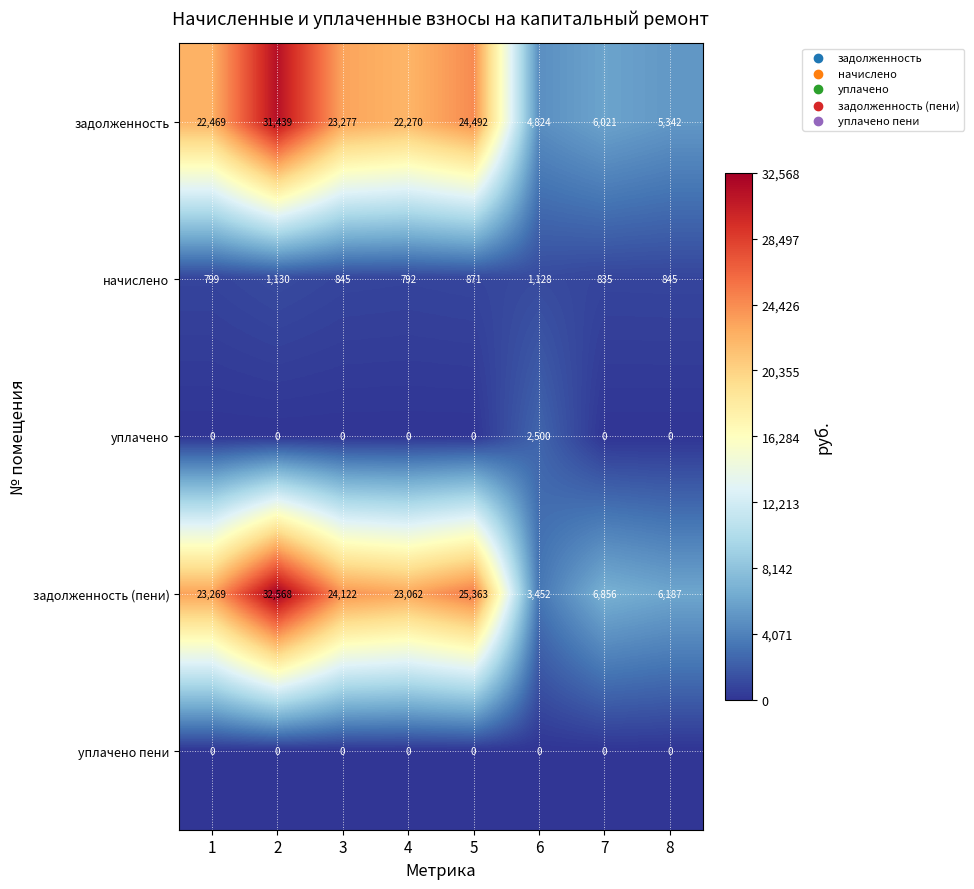

At how many categories does at least one series exceed 7077?

5